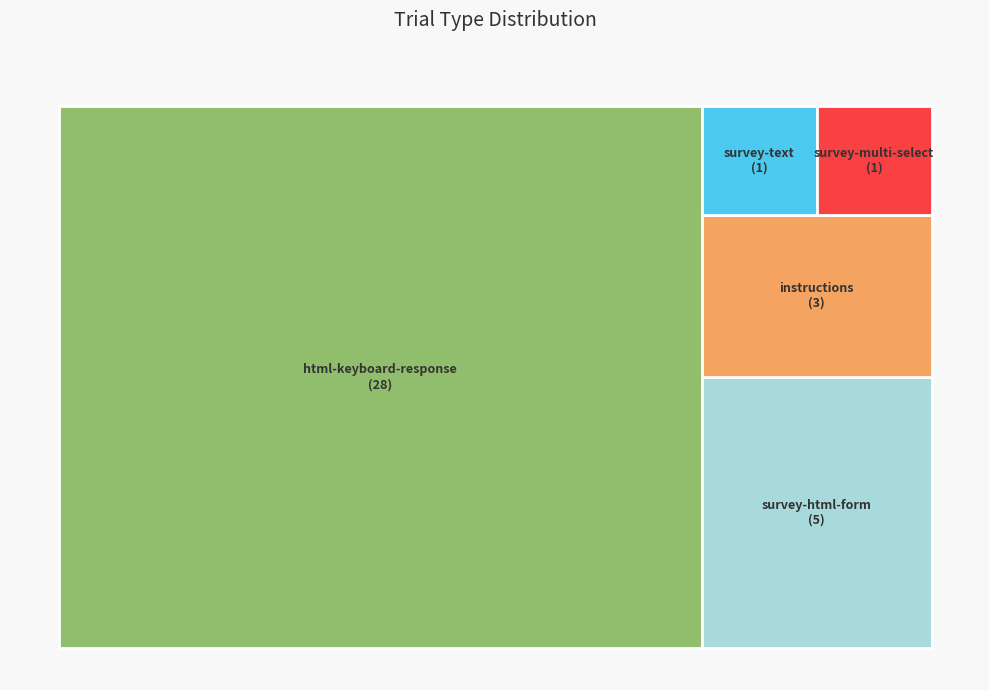

To the nearest percent, what percentage of the pie is survey-text?

3%